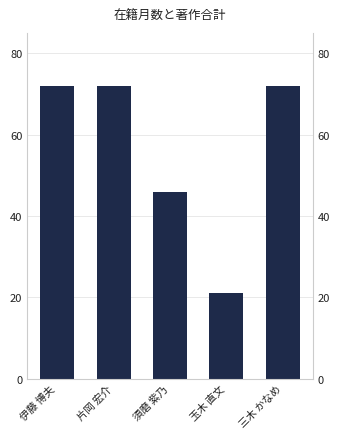

Rank the categories by value from highest to lowest.

伊藤 博夫, 片岡 宏介, 三木 かなめ, 須磨 紫乃, 玉木 直文